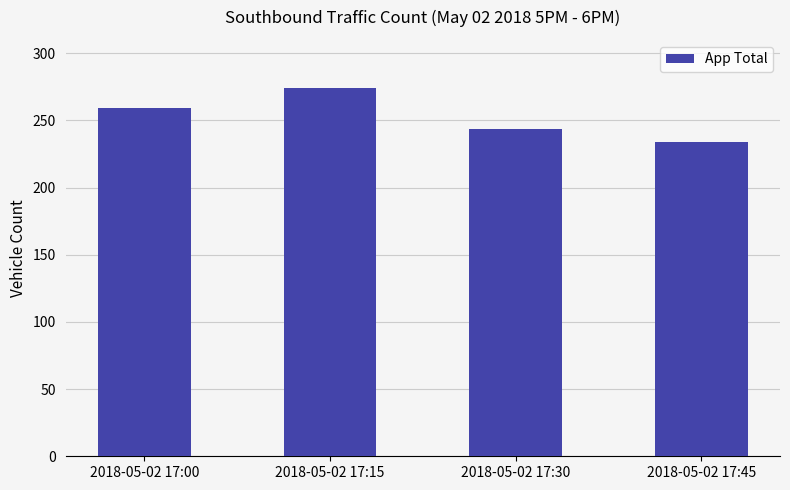

True or false: the data shows 234 at 2018-05-02 17:45.

True